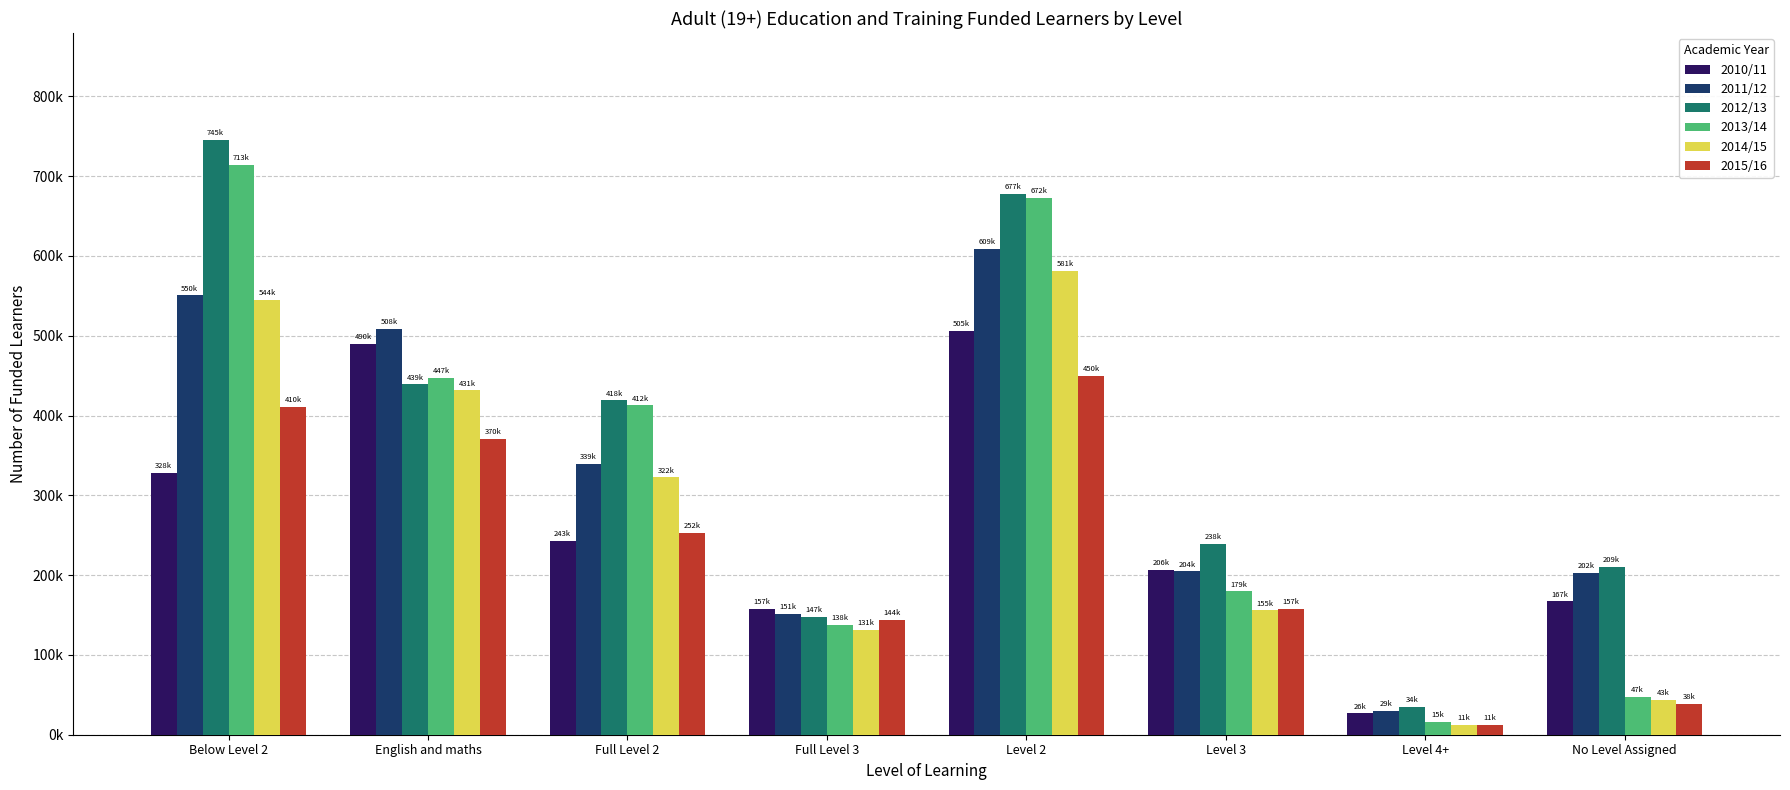

Are the bars horizontal?

No